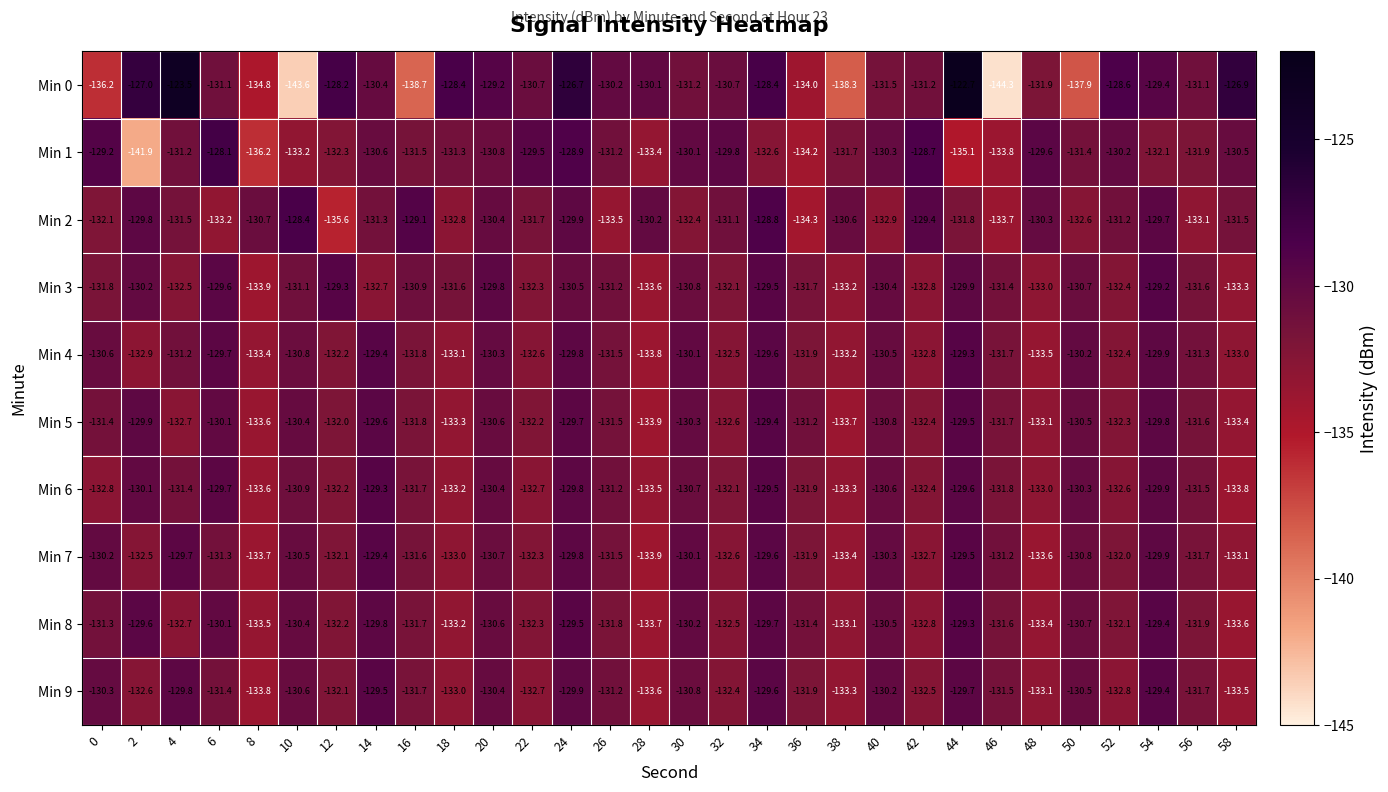

Rank the categories by Min 6 value from lowest to highest.

58, 8, 28, 38, 18, 48, 0, 22, 52, 42, 12, 32, 36, 46, 16, 56, 4, 26, 10, 30, 40, 20, 50, 2, 54, 24, 6, 44, 34, 14